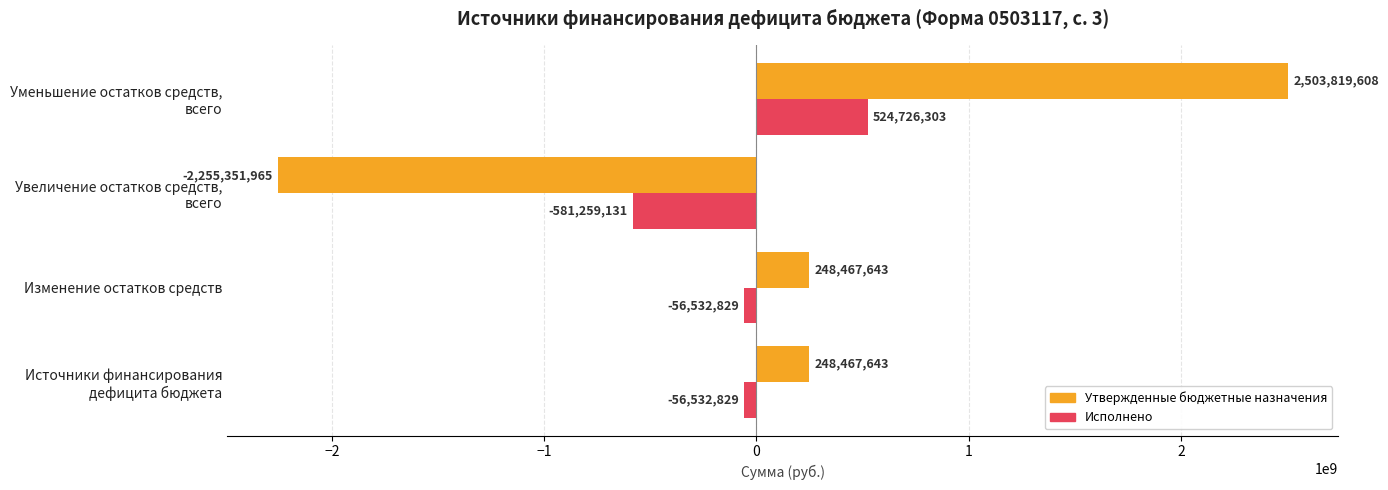

Which series has the largest range (max minus min)?

Утвержденные бюджетные назначения